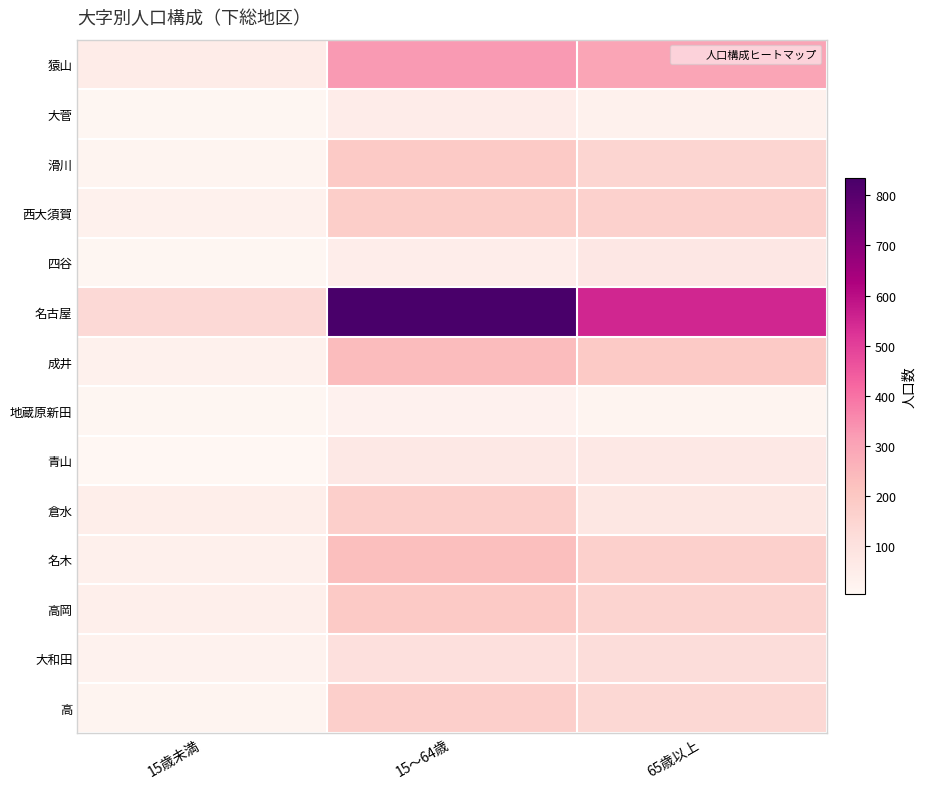

Which series has the widest spread of values?

名古屋